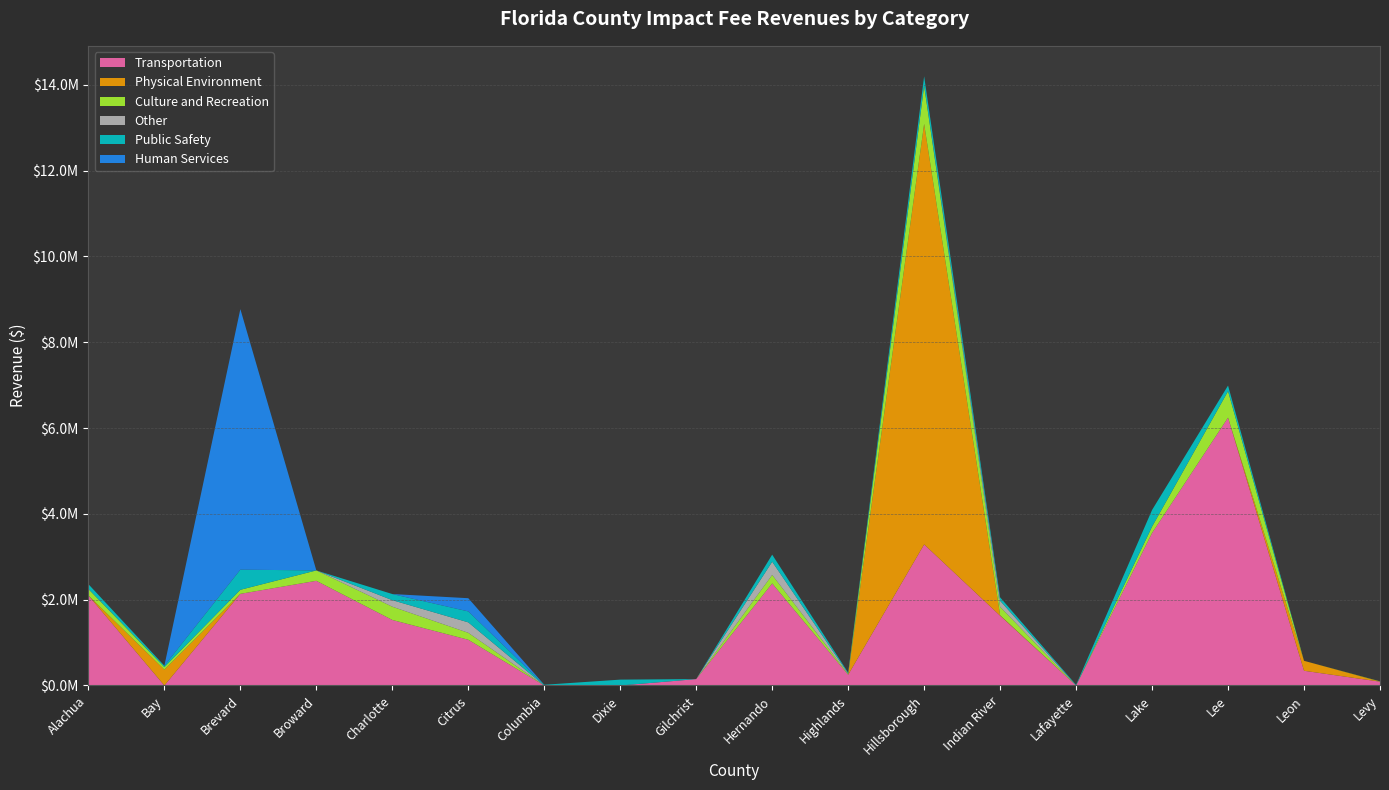

Reading right to left, what are all the values shown in this chart?

Transportation: 90012	343577	6242814	3555125	0	1626915	3288618	250709	2379253	149395	0	0	1066425	1527534	2440000	2136294	0	2099145
Physical Environment: 0	231824	0	0	0	11051	9800653	0	0	0	0	0	0	0	0	0	369564	0
Culture and Recreation: 6289	0	616602	147925	0	196762	887531	16493	198221	0	0	0	161813	309350	242000	94257	59578	149792
Other: 0	0	0	0	0	139501	0	10187	307130	0	0	0	243244	152022	0	0	0	0
Public Safety: 0	0	131101	388127	14474	79820	221583	21714	165081	0	136725	17357	255180	142442	0	469332	31785	112694
Human Services: 0	0	0	0	0	0	0	0	0	0	0	0	307875	0	0	6072669	0	0